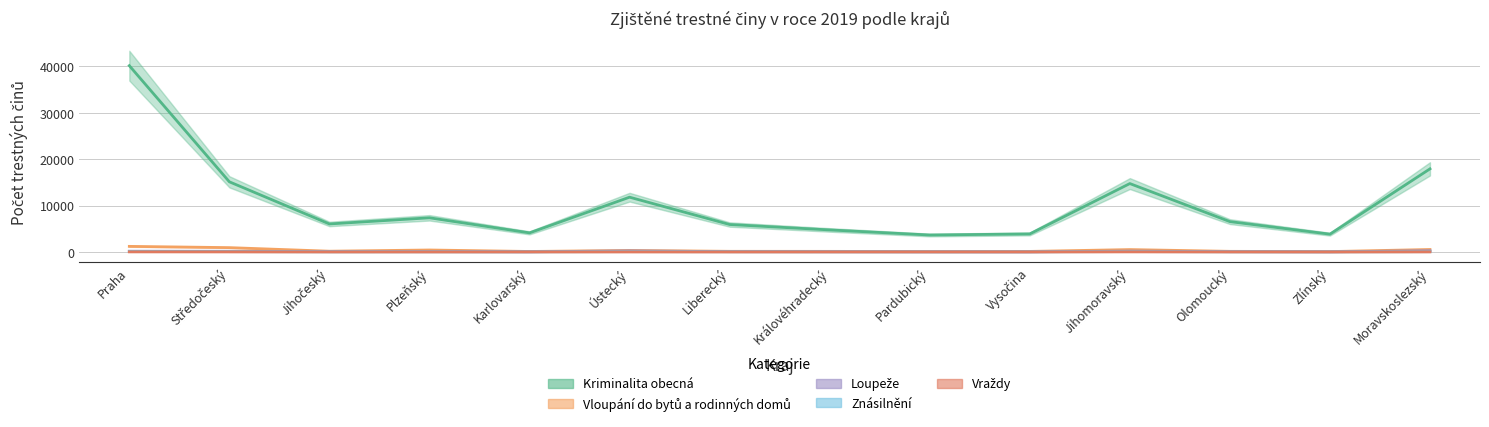

Read the Vraždy value at Praha, to the nearest 5.

20